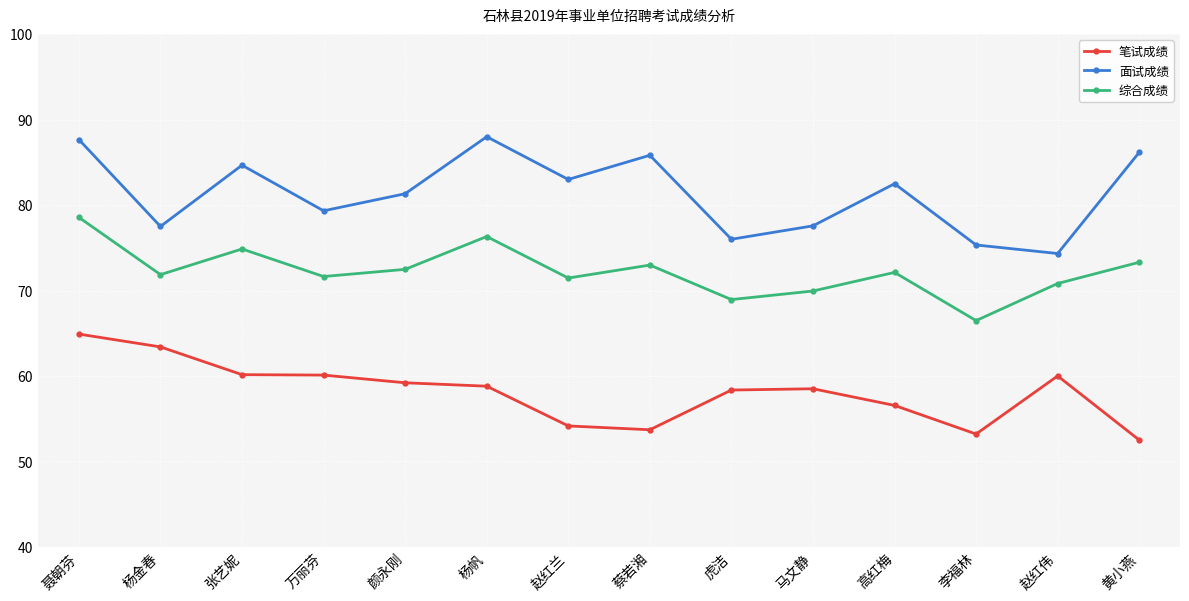

At which category does 面试成绩 reach its first local valley?

杨金春